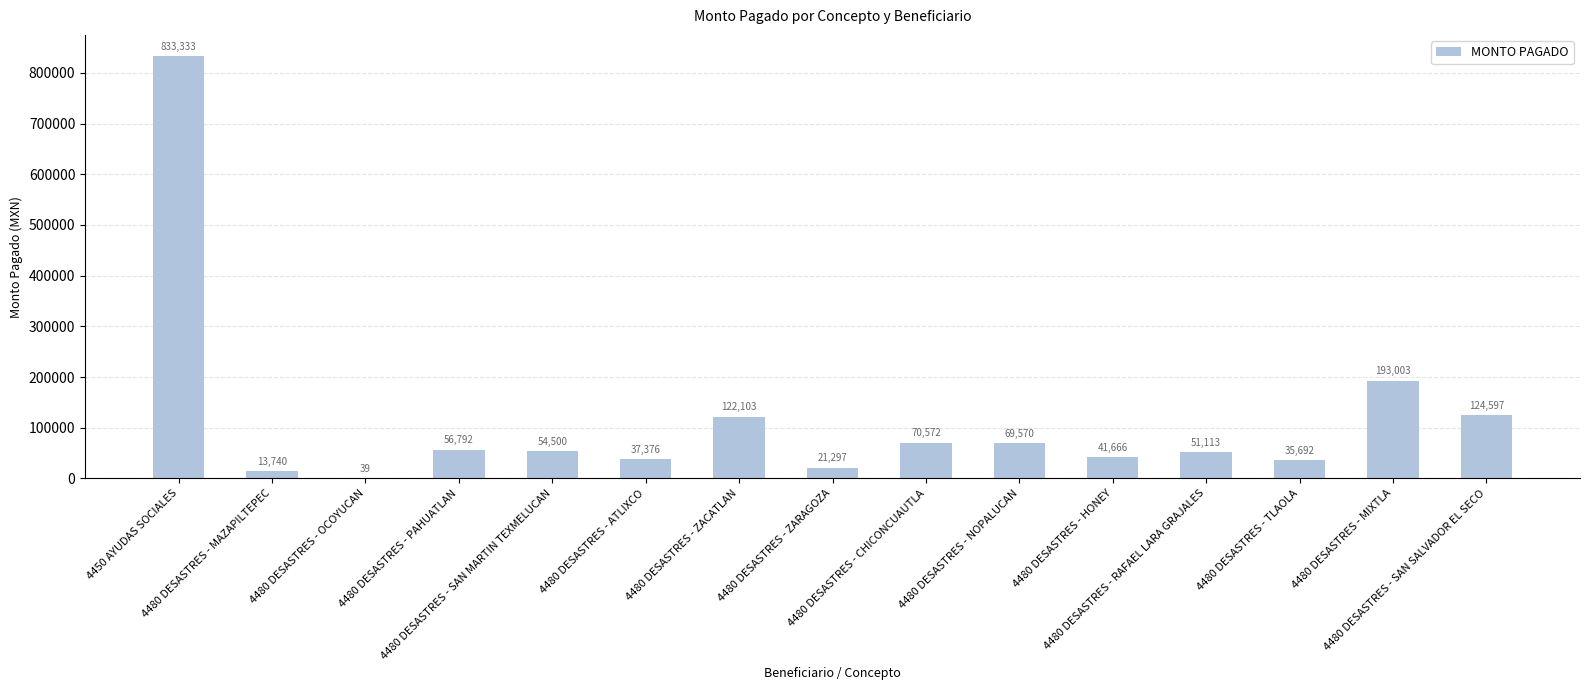

Is it true that the value at 4480 DESASTRES - SAN MARTIN TEXMELUCAN is 54500.4?

True